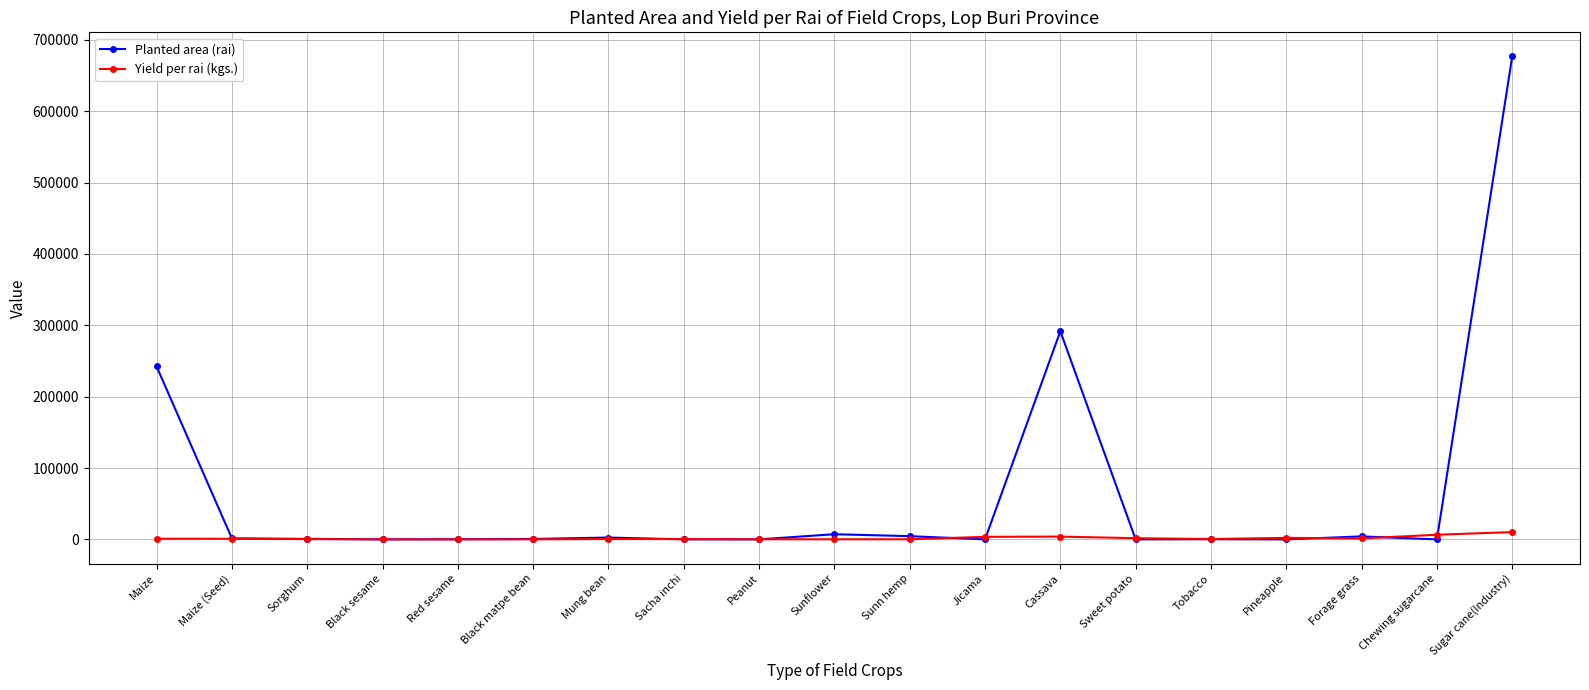

Which label corresponds to the largest value in the chart?

Sugar cane(Industry)